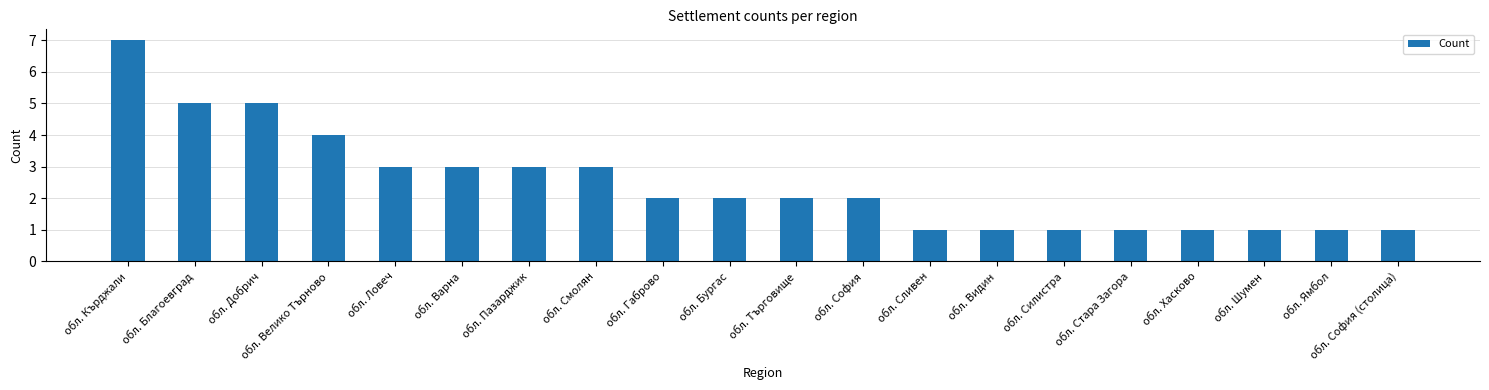

At which label is the value closest to 4?

обл. Велико Търново